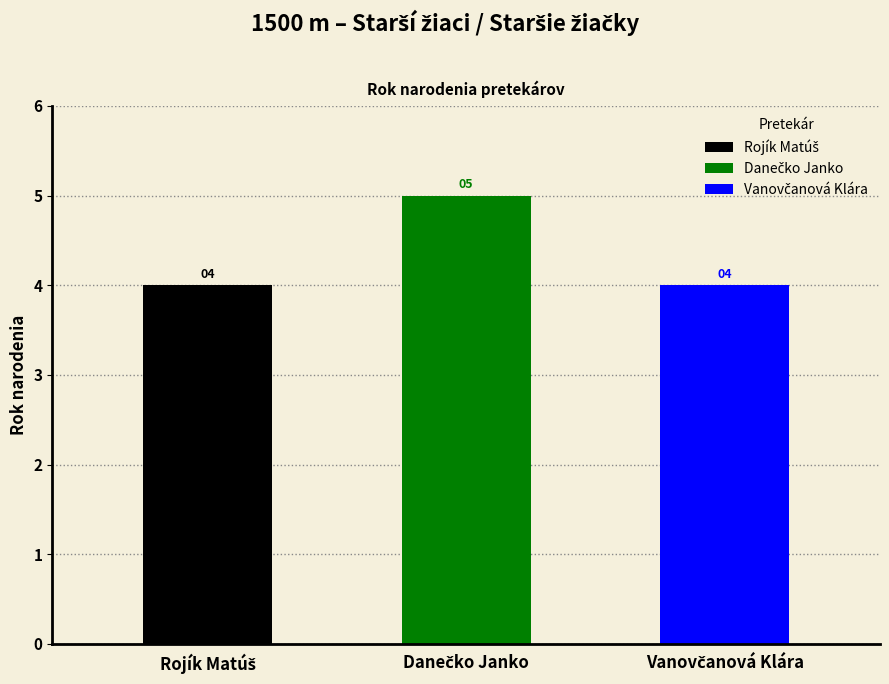

True or false: the data shows 4 at Vanovčanová Klára.

True